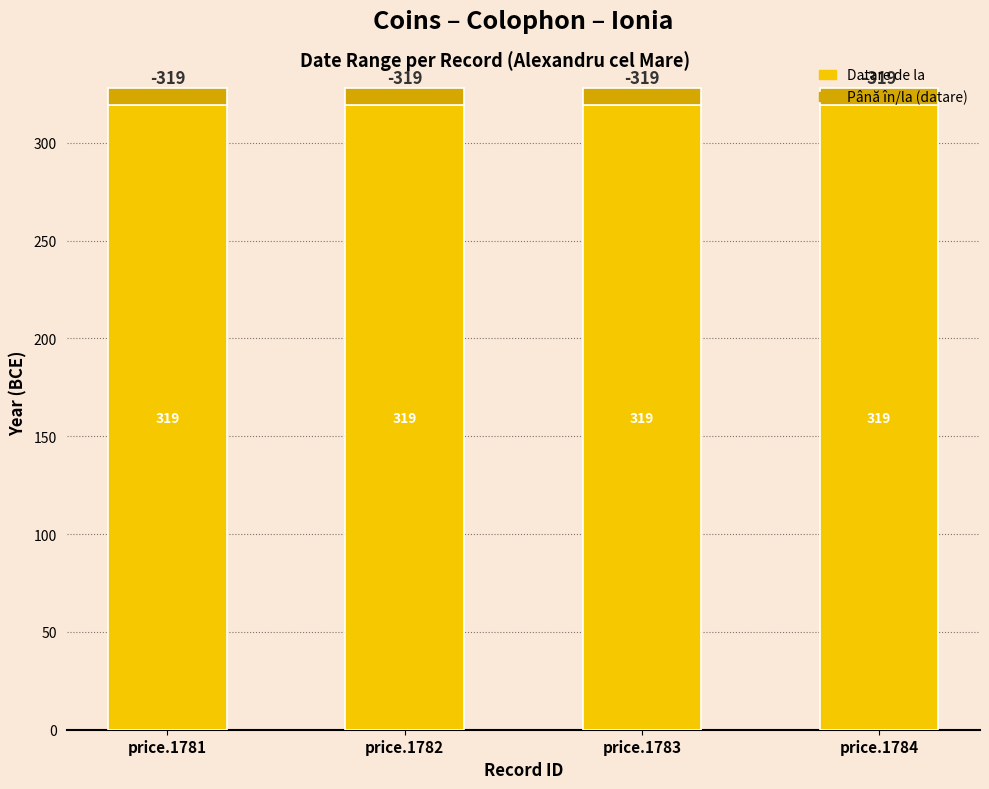

The Datare de la series shows 574 at price.1783. True or false?

False